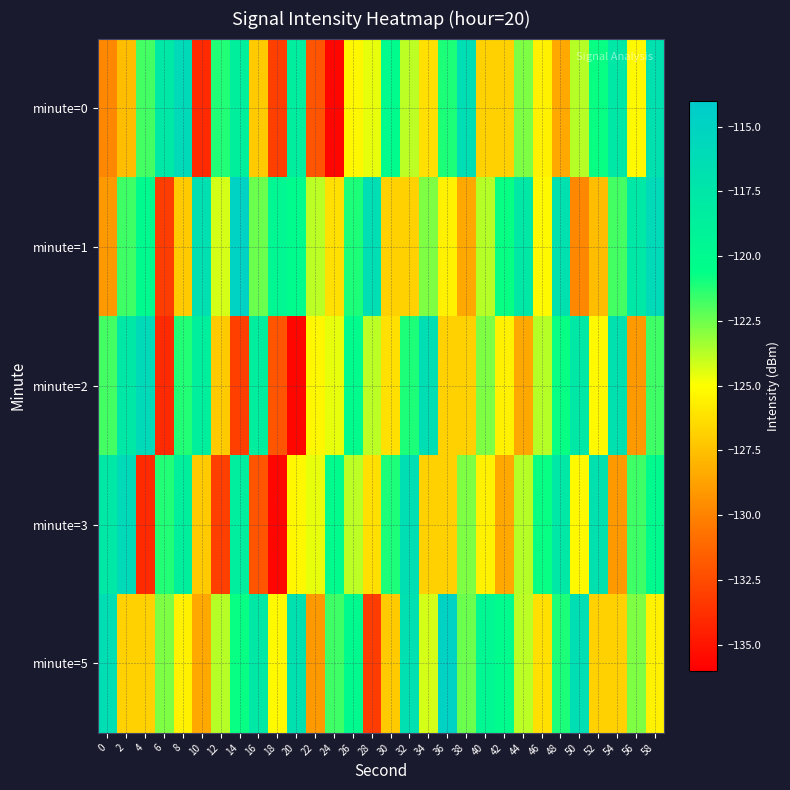

Reading right to left, what are all the values shown in this chart?

minute=0: 58=-116.8	56=-125.2	54=-117.8	52=-120.8	50=-123.8	48=-128.5	46=-125.6	44=-122.8	42=-126.8	40=-126.9	38=-116.3	36=-121.1	34=-126.3	32=-123.9	30=-120.2	28=-124.6	26=-125.3	24=-135.6	22=-132.0	20=-118.5	18=-133.1	16=-127.1	14=-118.6	12=-121.2	10=-134.0	8=-115.9	6=-117.6	4=-121.8	2=-127.6	0=-129.8
minute=1: 58=-115.9	56=-117.6	54=-121.8	52=-127.6	50=-129.8	48=-116.8	46=-125.2	44=-117.8	42=-120.8	40=-123.8	38=-128.5	36=-125.6	34=-122.8	32=-126.8	30=-126.9	28=-116.3	26=-121.1	24=-126.3	22=-123.9	20=-120.2	18=-119.6	16=-122.5	14=-114.8	12=-124.3	10=-116.7	8=-127.1	6=-133.1	4=-120.0	2=-121.7	0=-129.1
minute=2: 58=-121.7	56=-129.1	54=-116.8	52=-125.2	50=-117.8	48=-120.8	46=-123.8	44=-128.5	42=-125.6	40=-122.8	38=-126.8	36=-126.9	34=-116.3	32=-121.1	30=-126.3	28=-123.9	26=-120.2	24=-124.6	22=-125.3	20=-135.6	18=-132.0	16=-118.5	14=-133.1	12=-127.1	10=-118.6	8=-121.2	6=-134.0	4=-115.9	2=-117.6	0=-121.8
minute=3: 58=-120.0	56=-121.7	54=-129.1	52=-116.8	50=-125.2	48=-117.8	46=-120.8	44=-123.8	42=-128.5	40=-125.6	38=-122.8	36=-126.8	34=-126.9	32=-116.3	30=-121.1	28=-126.3	26=-123.9	24=-120.2	22=-124.6	20=-125.3	18=-135.6	16=-132.0	14=-118.5	12=-133.1	10=-127.1	8=-118.6	6=-121.2	4=-134.0	2=-115.9	0=-117.6
minute=5: 58=-125.6	56=-122.8	54=-126.8	52=-126.9	50=-116.3	48=-121.1	46=-126.3	44=-123.9	42=-120.2	40=-119.6	38=-122.5	36=-114.8	34=-124.3	32=-116.7	30=-127.1	28=-133.1	26=-120.0	24=-121.7	22=-129.1	20=-116.8	18=-125.2	16=-117.8	14=-120.8	12=-123.8	10=-128.5	8=-125.6	6=-122.8	4=-126.8	2=-126.9	0=-116.3